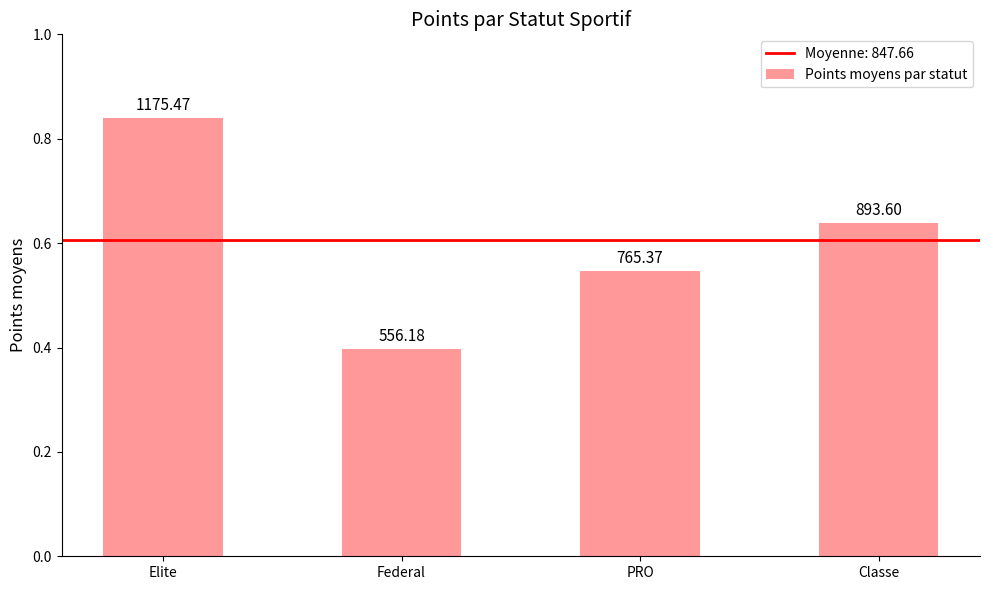

Which has a higher value, PRO or Federal?

PRO